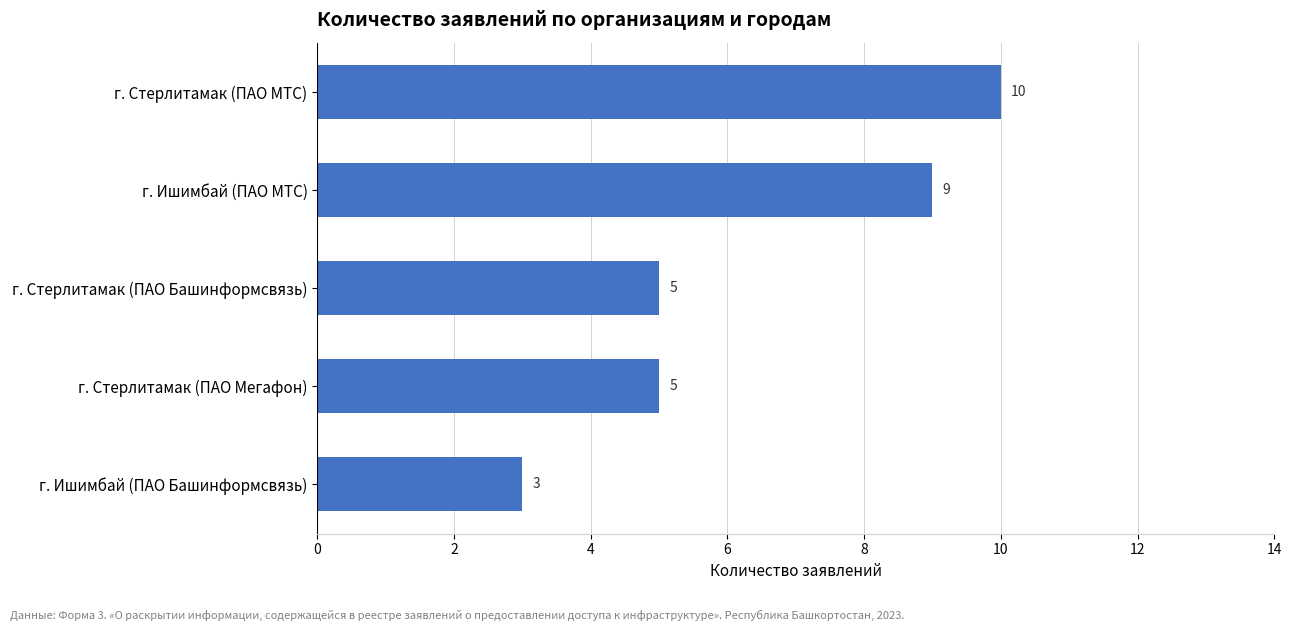

What is the difference between the maximum and minimum values?

7